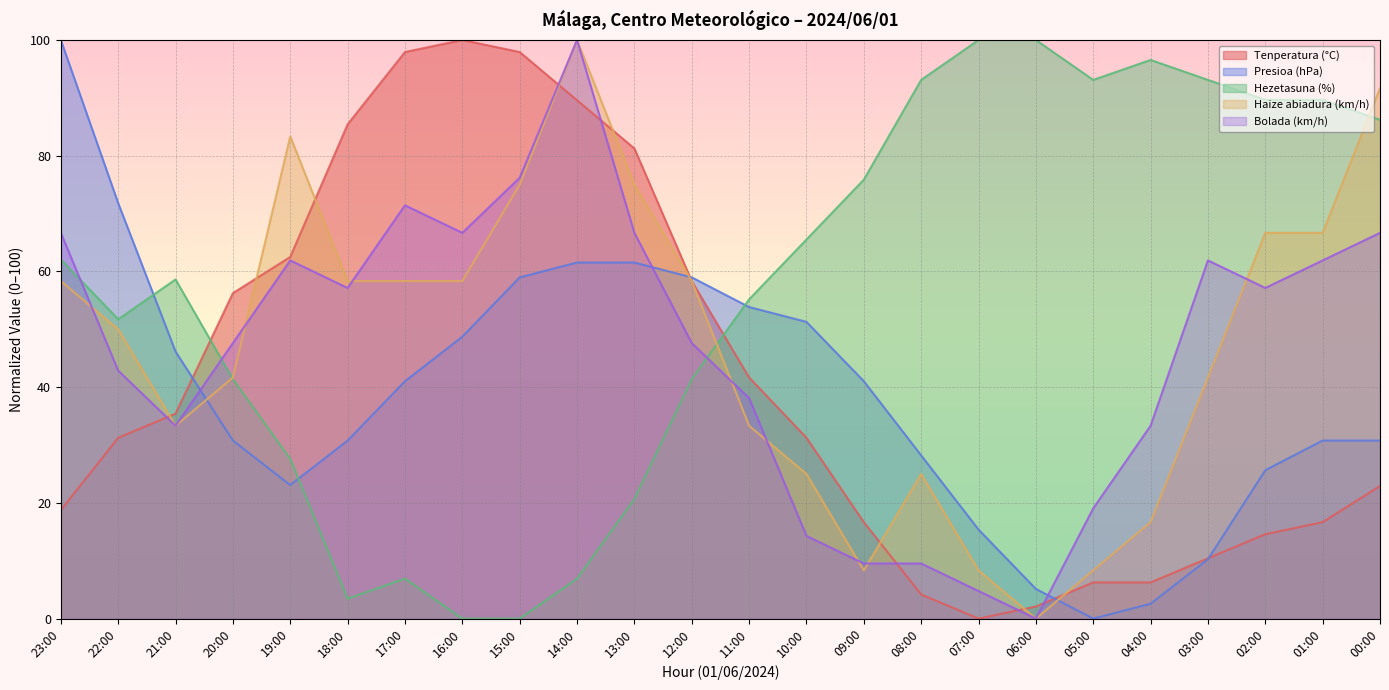

How many times do Tenperatura (°C) and Hezetasuna (%) cross each other?

2